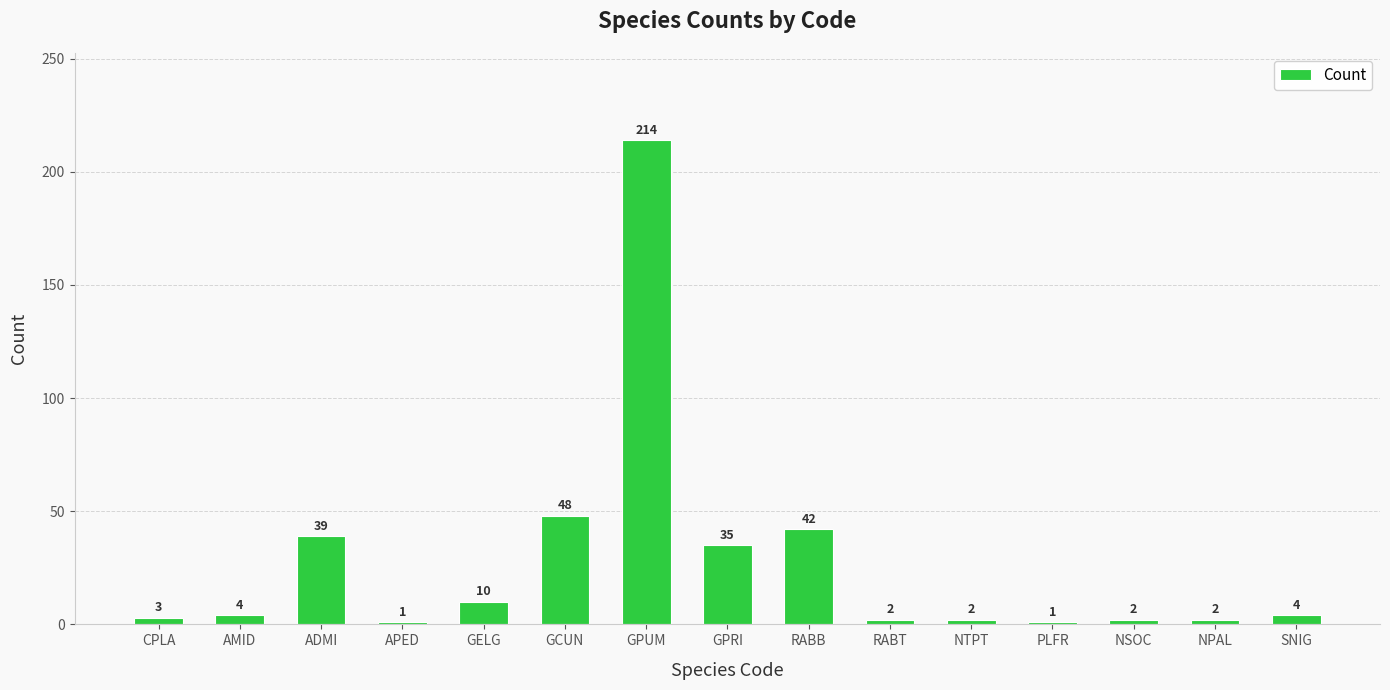

Count the number of categories in the chart.

15